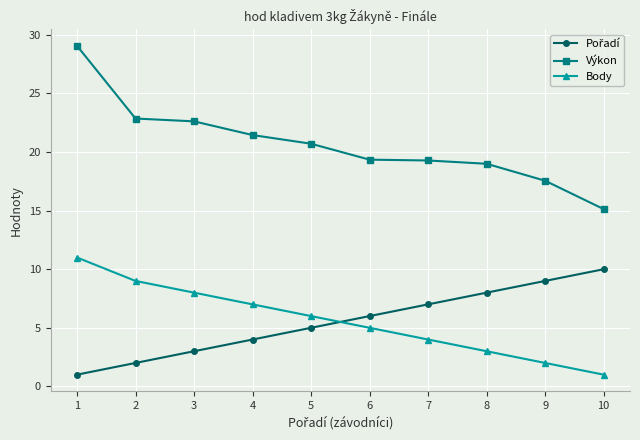

At which category is the sum across all series the highest?

1